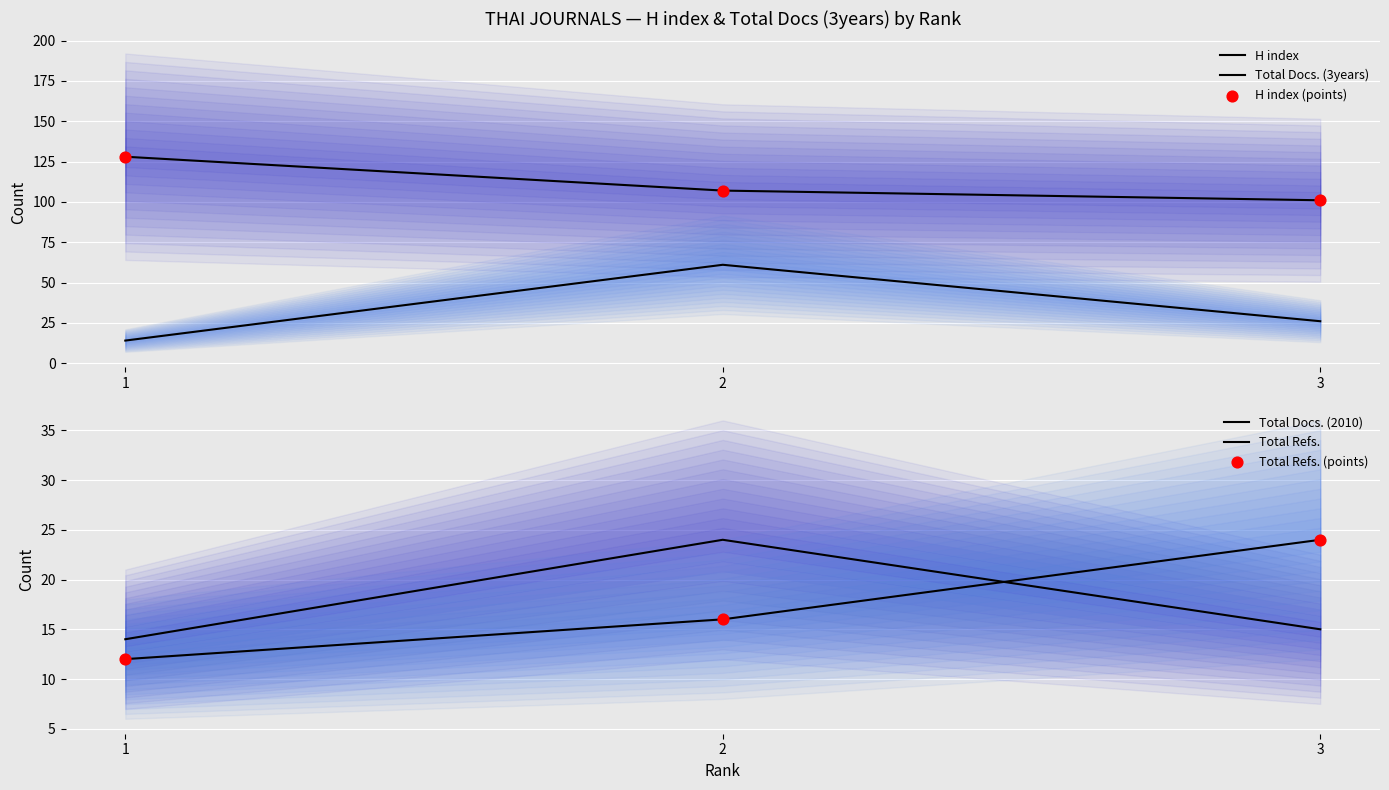

Which series has the largest Y range (max minus min)?

Total Docs. (3years)